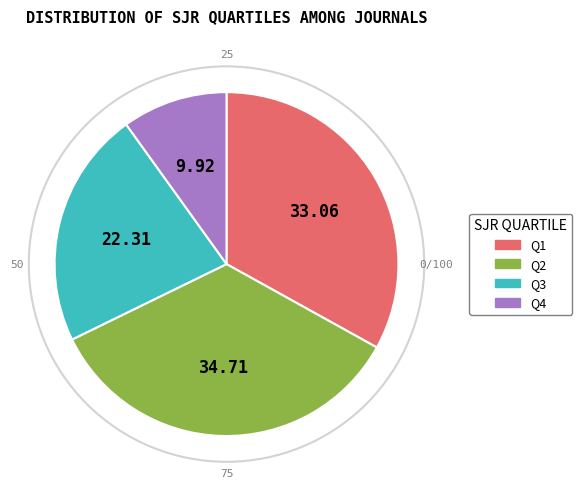

Does Q4 represent more than half of the total?

No